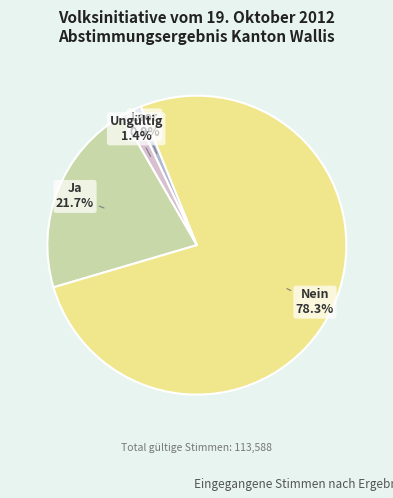

Does Ja account for over 50% of the chart?

No